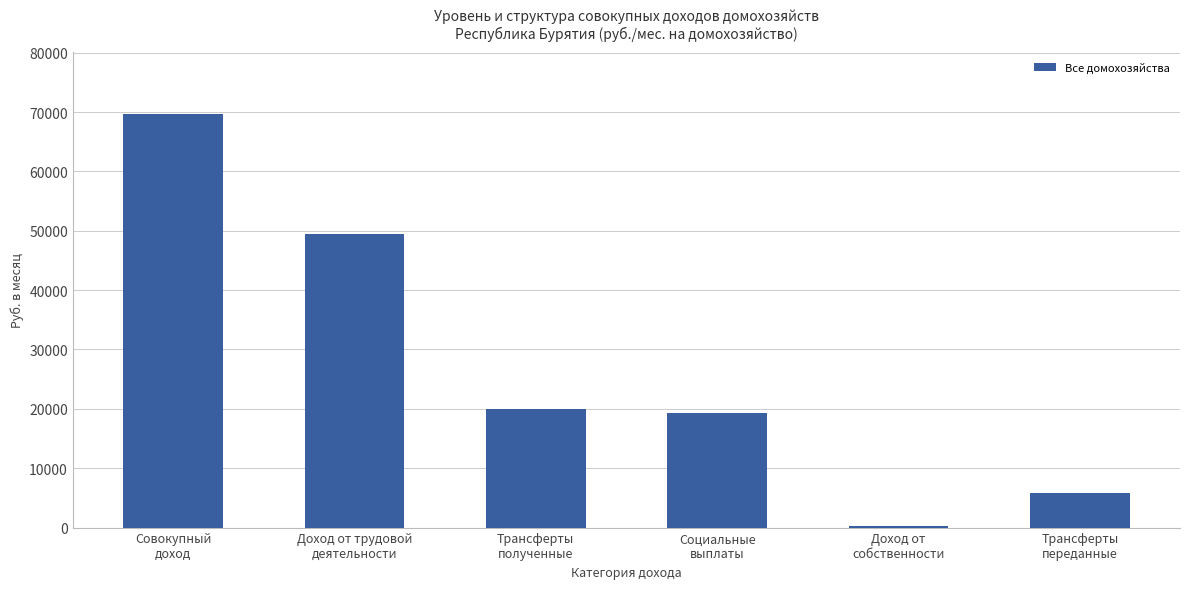

Rank the categories by value from lowest to highest.

Доход от
собственности, Трансферты
переданные, Социальные
выплаты, Трансферты
полученные, Доход от трудовой
деятельности, Совокупный
доход